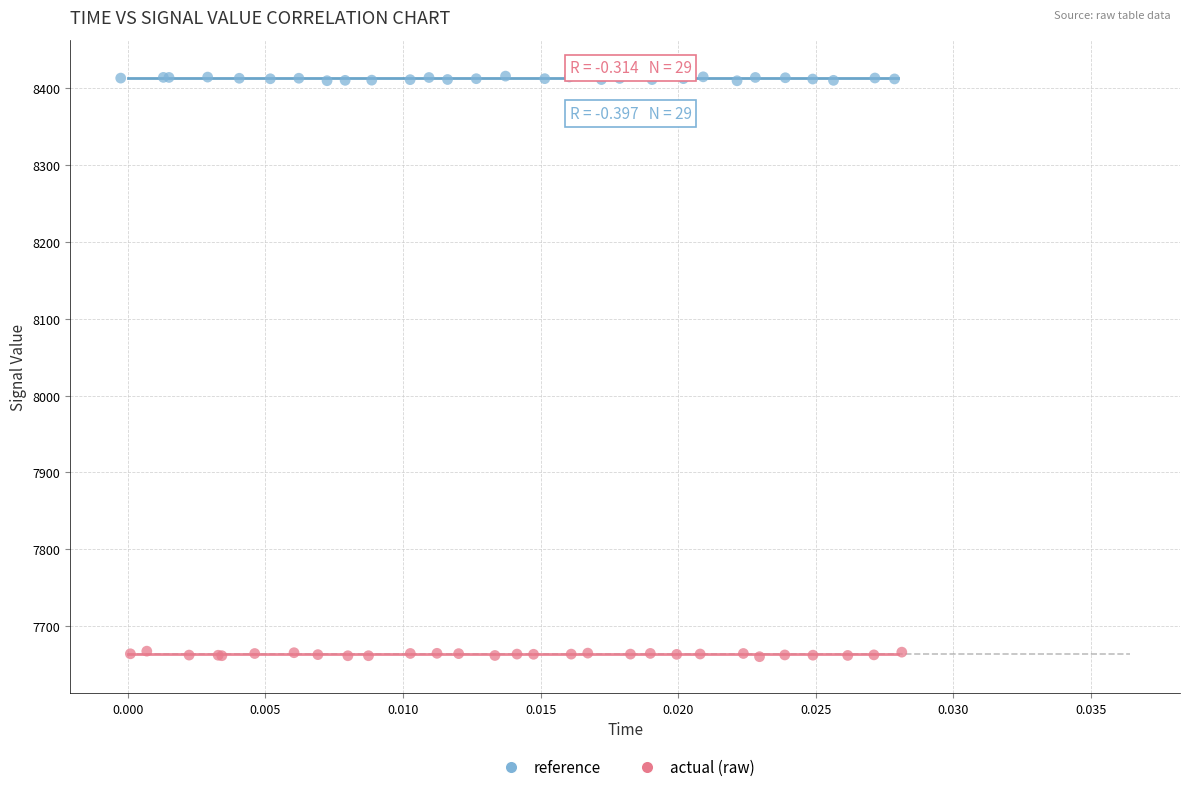

What are all the series names shown in the legend?

reference, actual (raw)